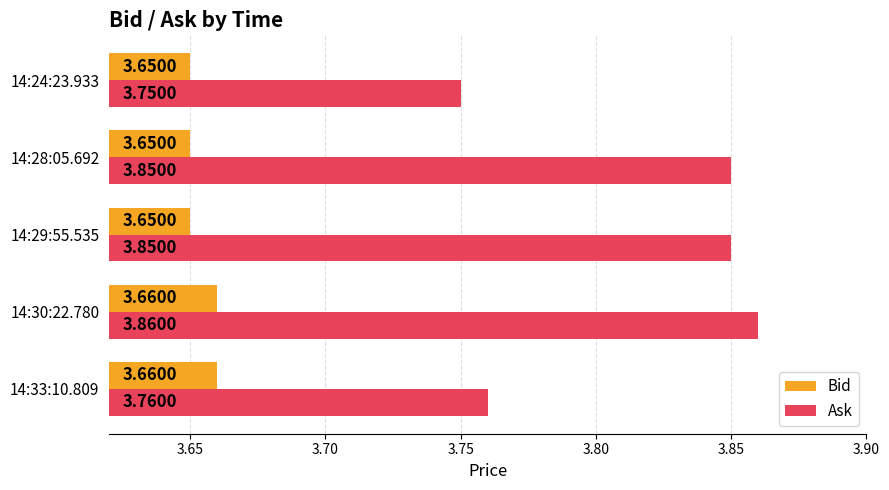

Which series changed the most between 14:29:55.535 and 14:24:23.933?

Ask